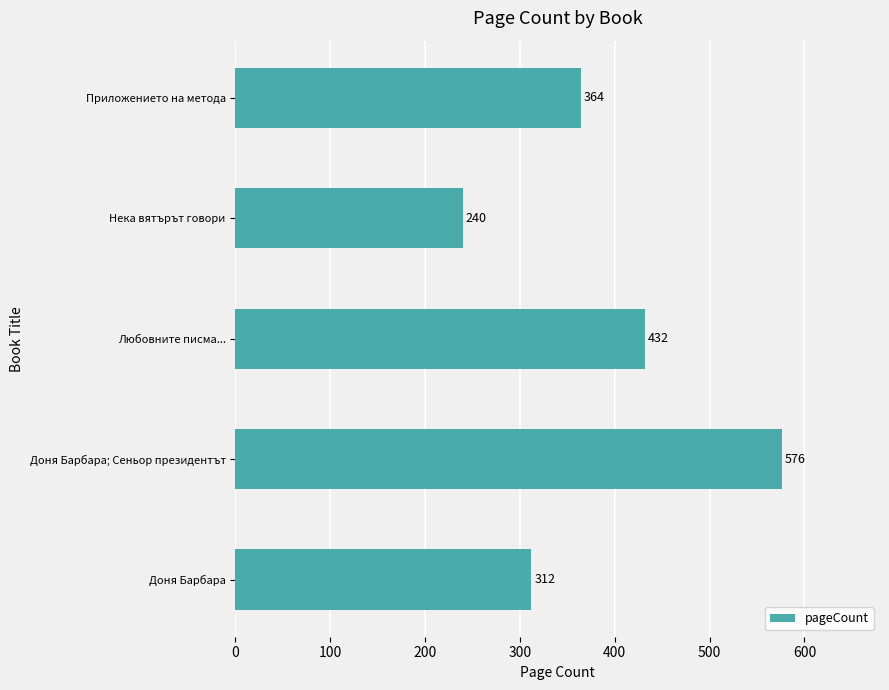

Count the number of data series in this chart.

1